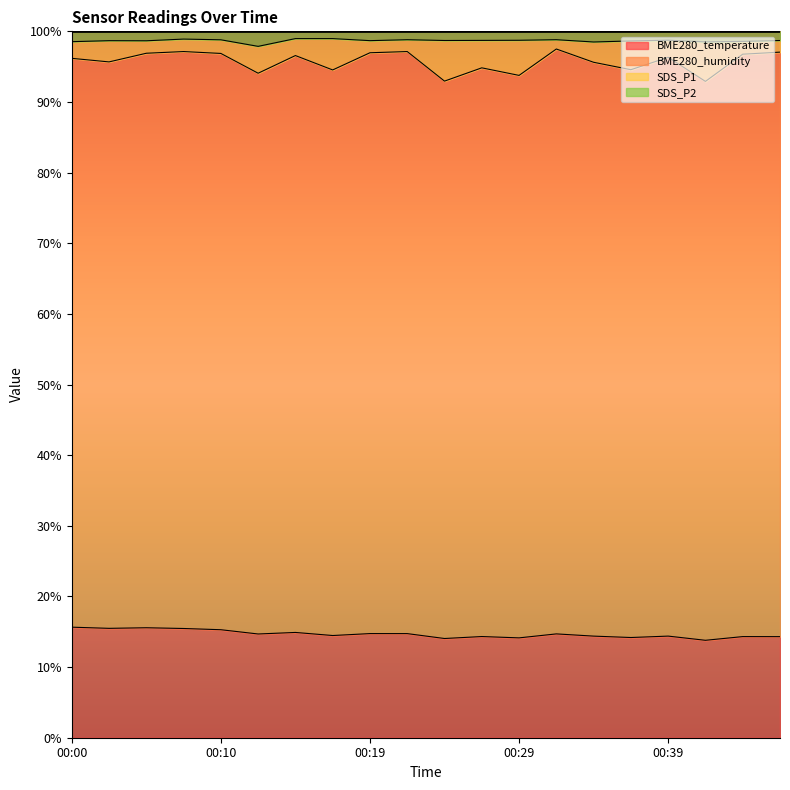

How many data points does each series have?

20